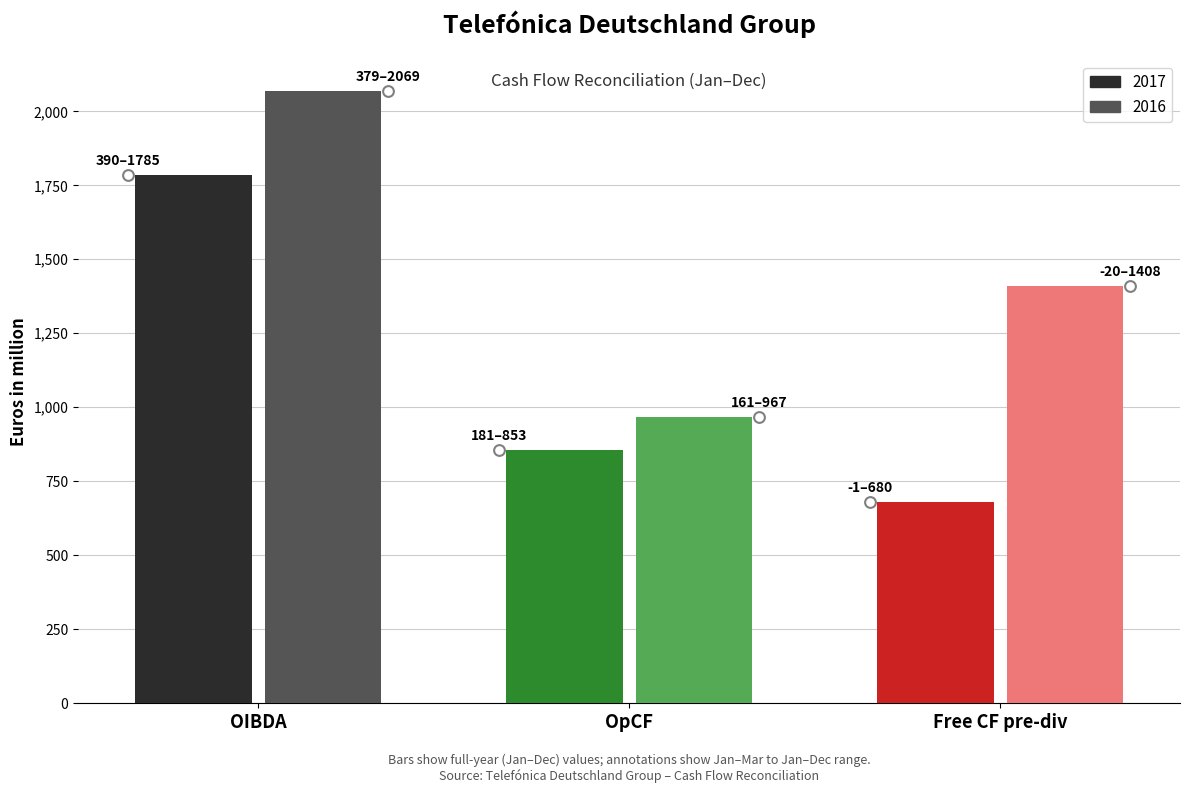

Is the value of OpCF 2017 at Jan - Sept greater than the value of Free CF pre-div 2016 at Jan - Mar?

Yes